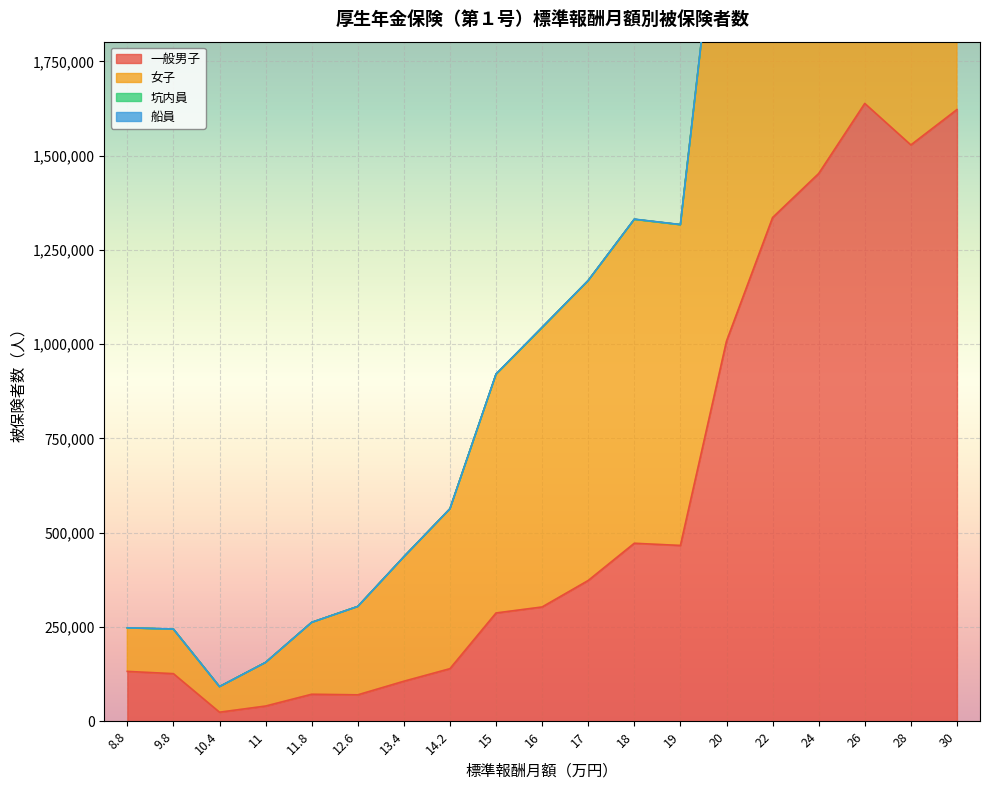

At which category is the sum across all series the highest?

22